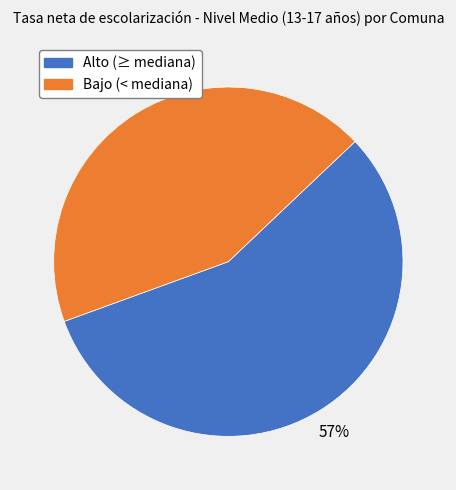

Count the number of slices in the pie.

2